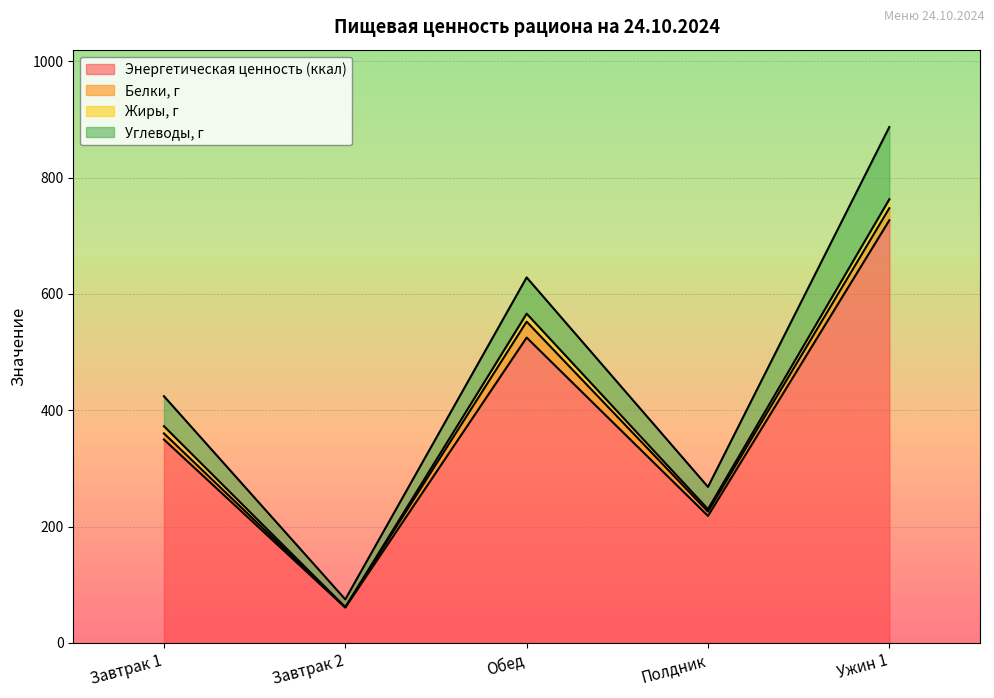

How many series are shown in this chart?

4